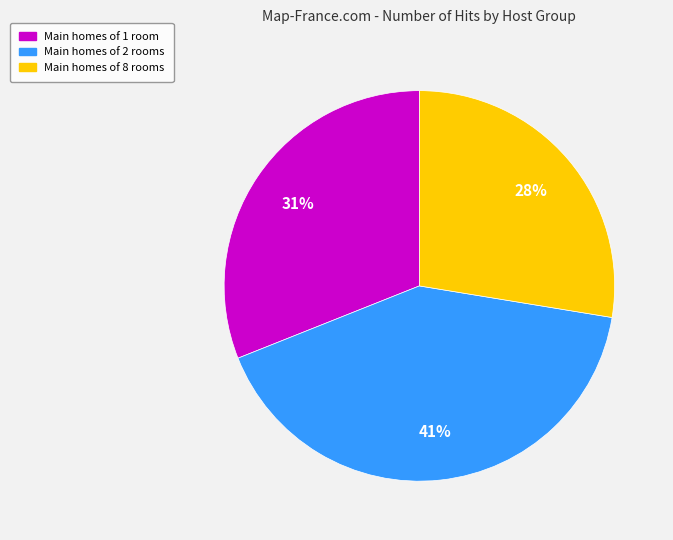

To the nearest percent, what is the average slice percentage?

33%